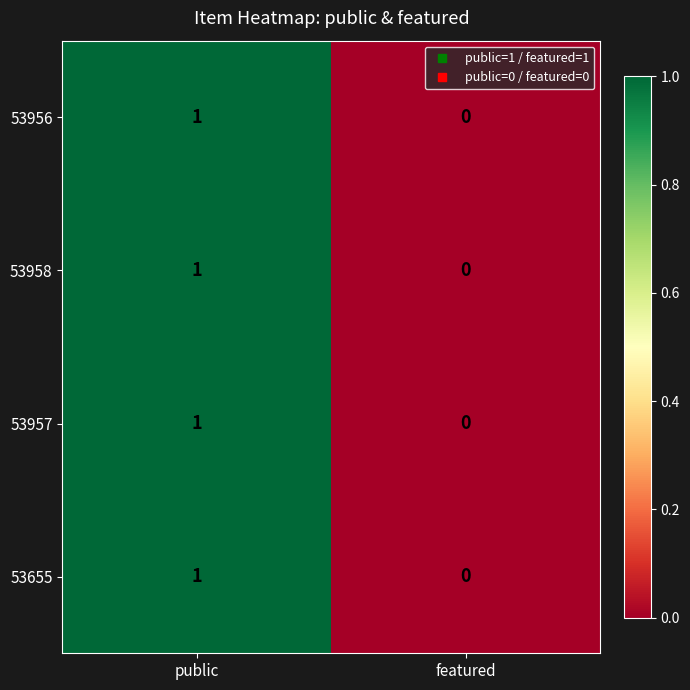

At which category does the chart reach its peak across all series?

public